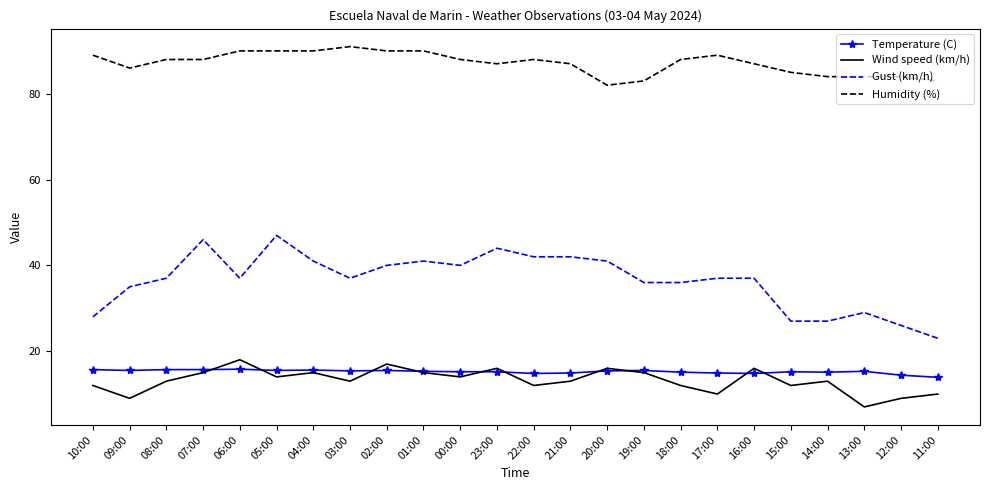

What position from the right is 06:00?

20